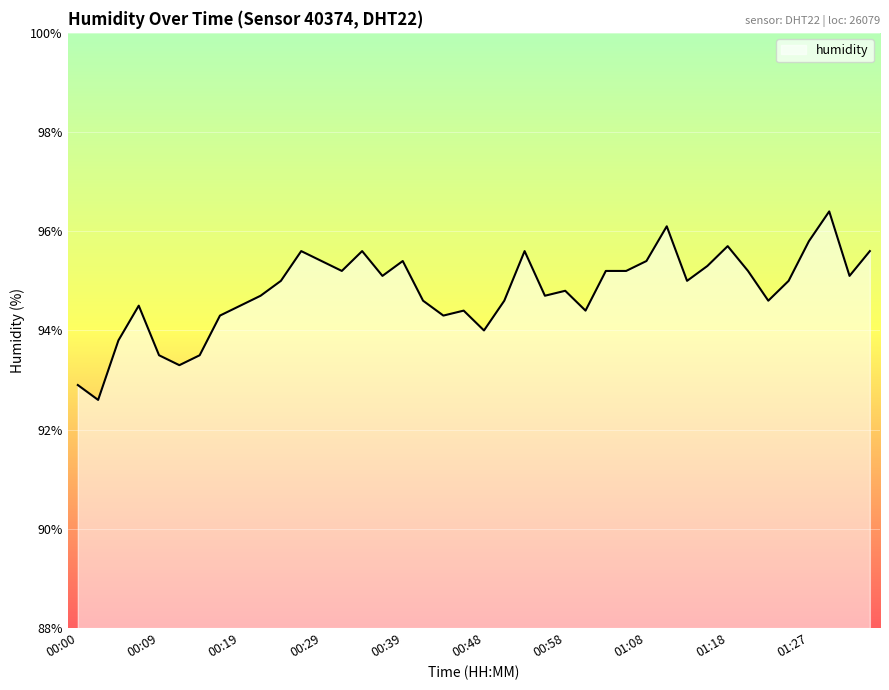

What is the greatest value displayed?

96.4